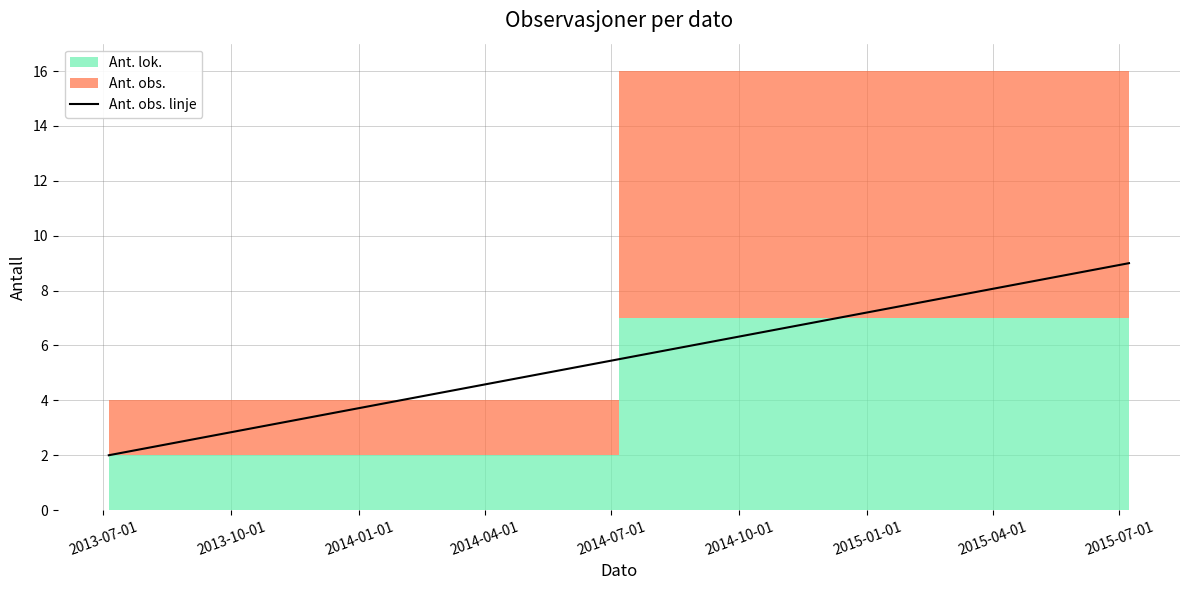

The value at 2013-10-01 is 3. True or false?

False